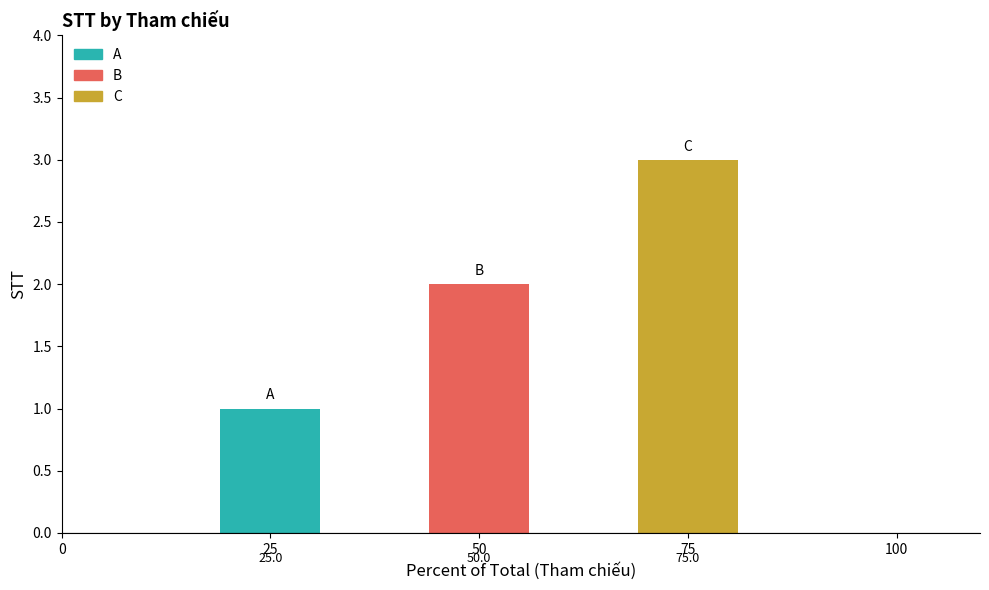

At which label does the data first exceed 2?

C